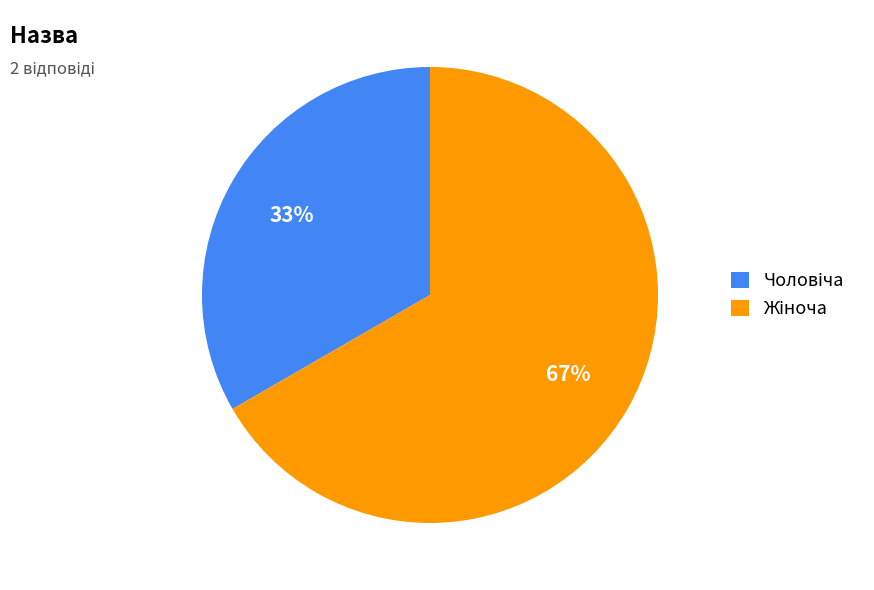

Does any single category account for the majority?

Yes